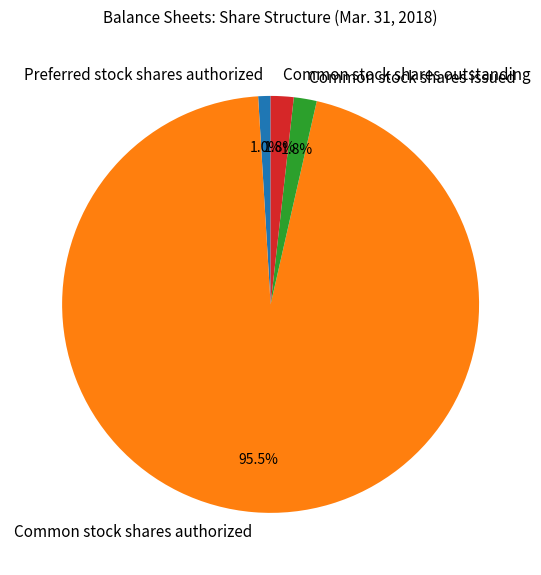

Count the number of slices in the pie.

4